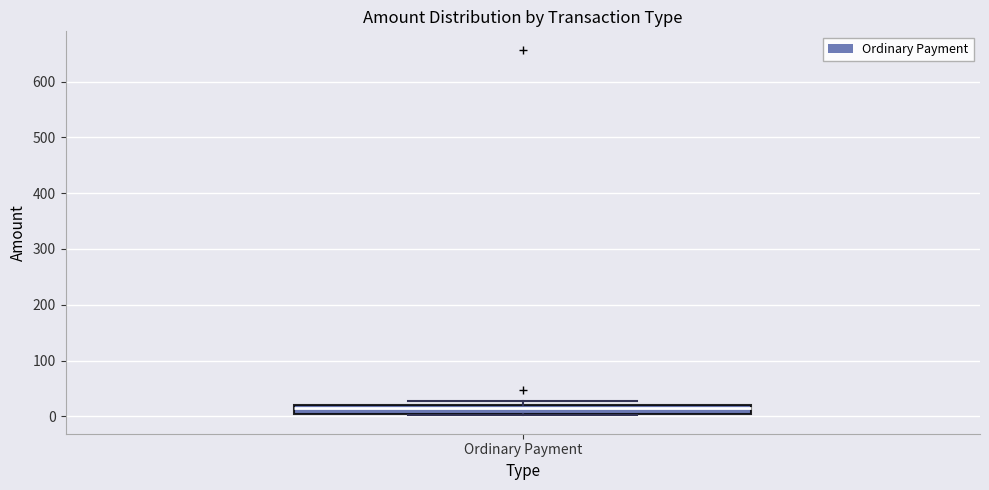

Transcribe this box plot: give where the median line is, the range the box spans, and where the two whiskers end, as read against the y-axis. The values are not printed on the chart, so give them approximately, as read against the axis.

median 10, box 0 to 20, whiskers 0 to 30